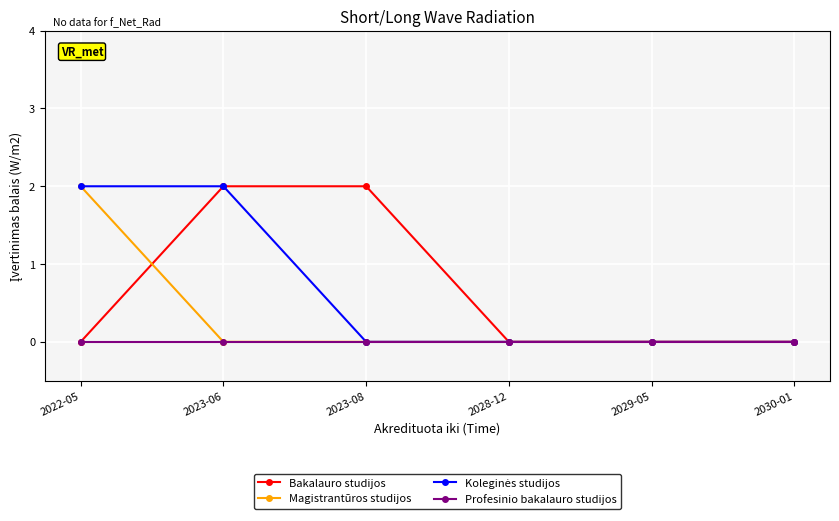

Does the chart have visible grid lines?

Yes